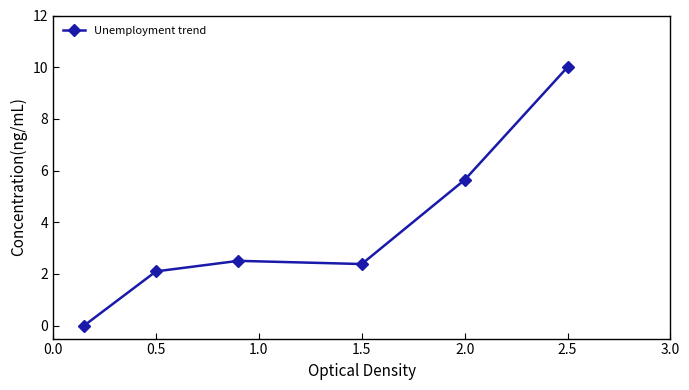

True or false: there are more than 1 points higher than both neighbors.

False